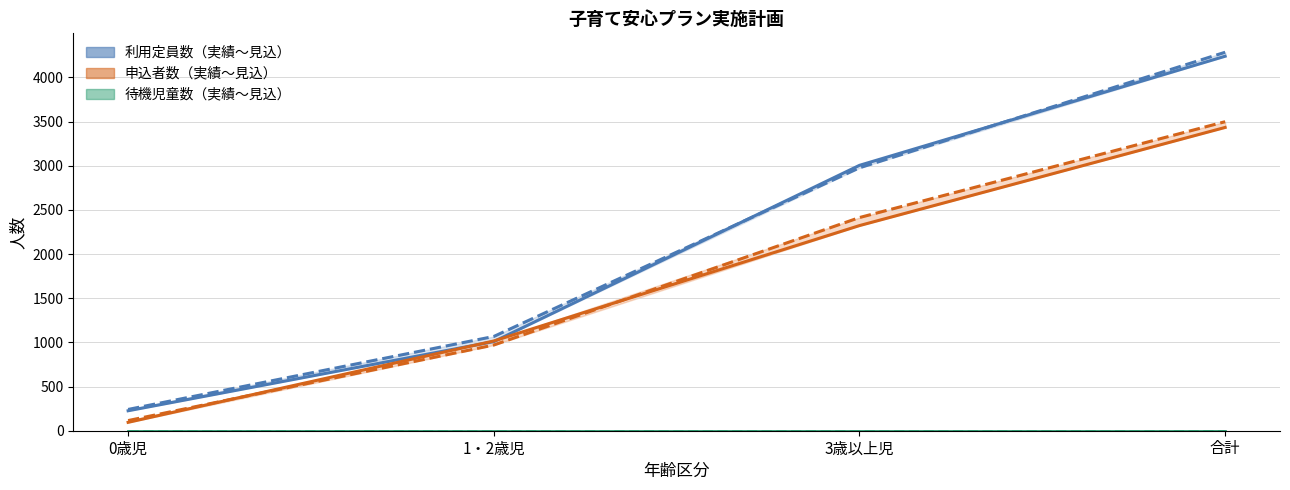

What is the greatest value displayed?

4239